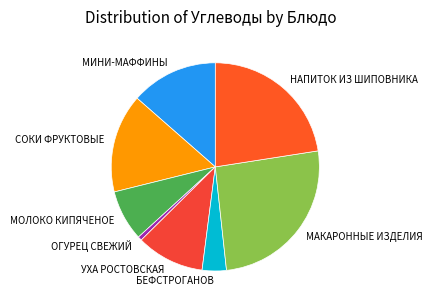

Is МОЛОКО КИПЯЧЕНОЕ the majority of the pie?

No